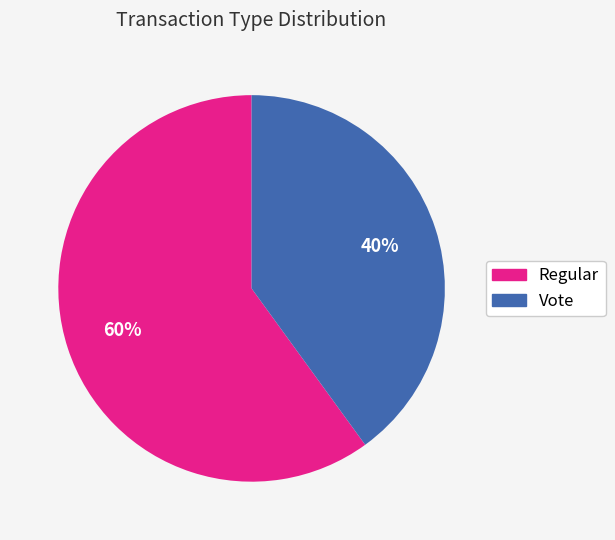

The Vote slice represents 40% of the pie. True or false?

True